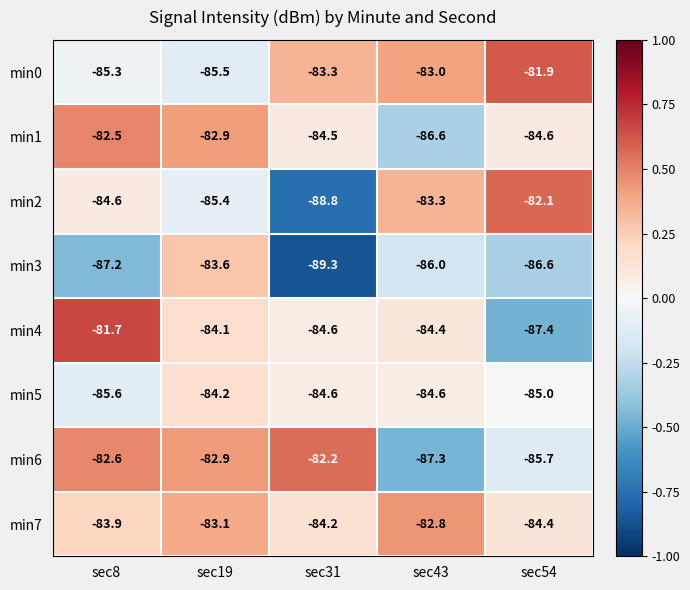

Is it true that min3 equals -87.2 at sec8?

True